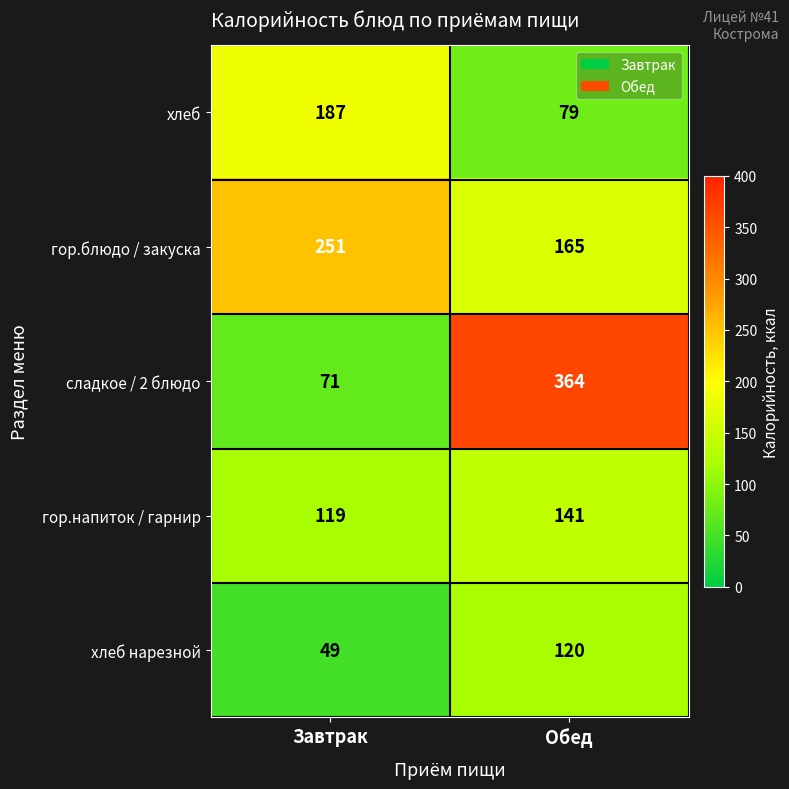

What is the spread (max minus min) of values at Обед?

285